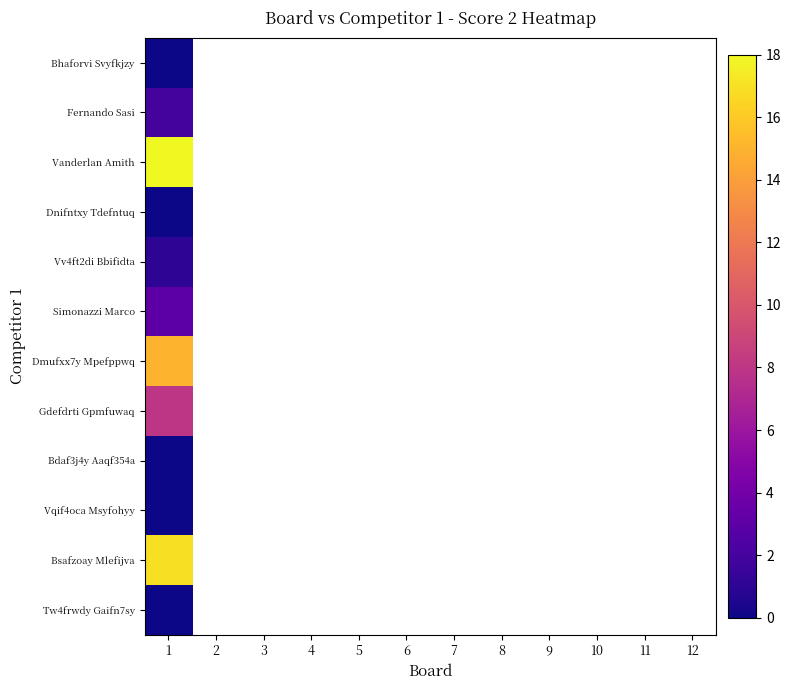

At how many categories does at least one series exceed 15?

1